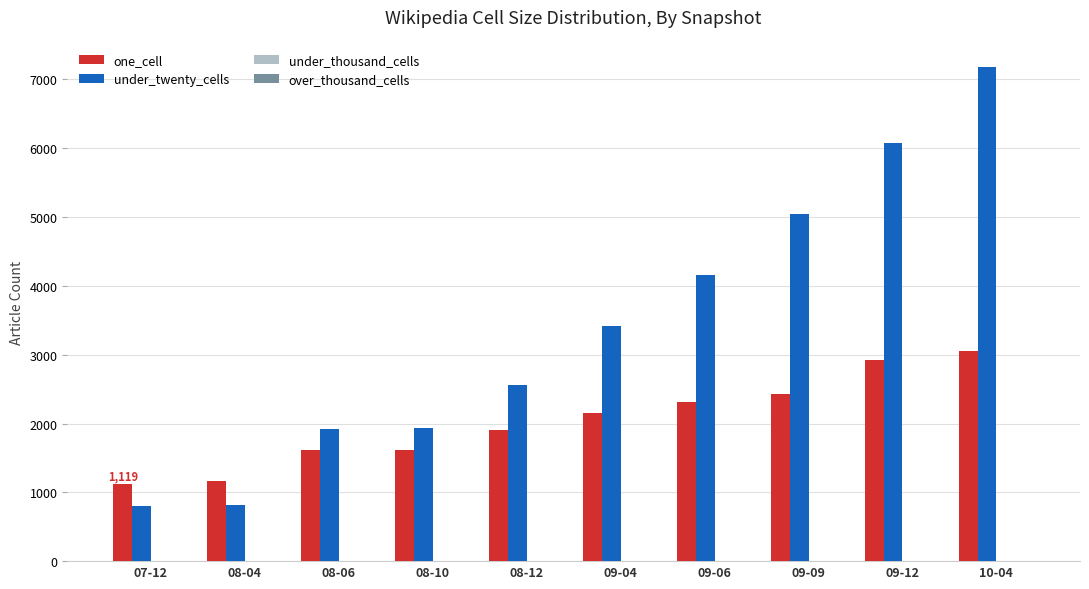

Rank the series by their maximum value, from lowest to highest.

one_cell, under_twenty_cells